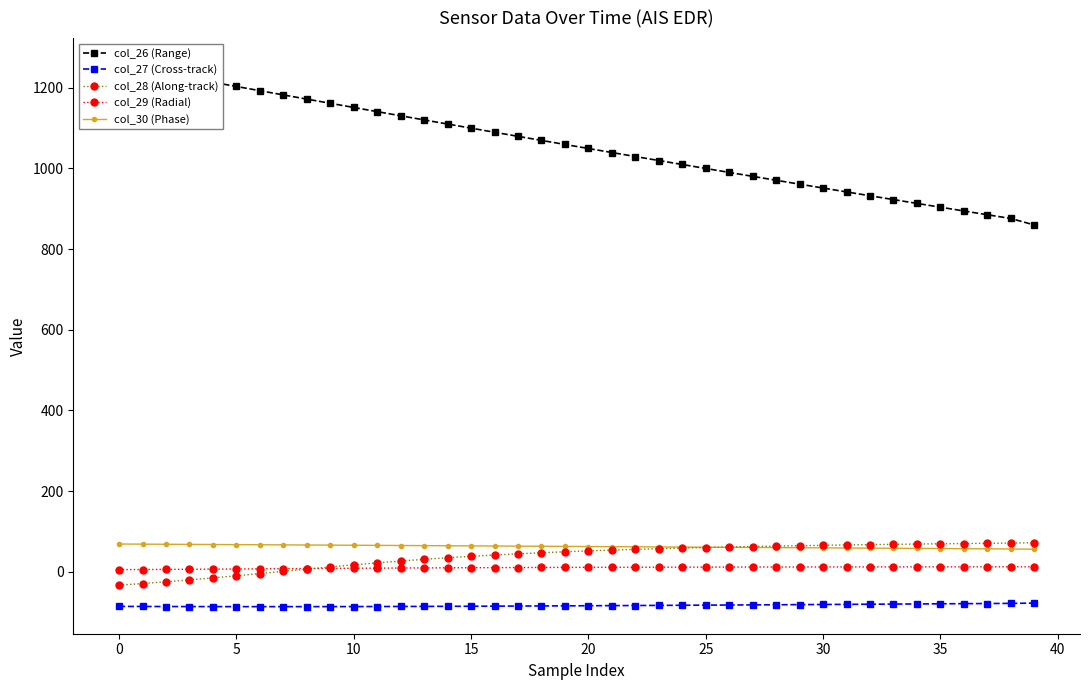

True or false: col_27 (Cross-track) has a value of -146.7 at 5.

False